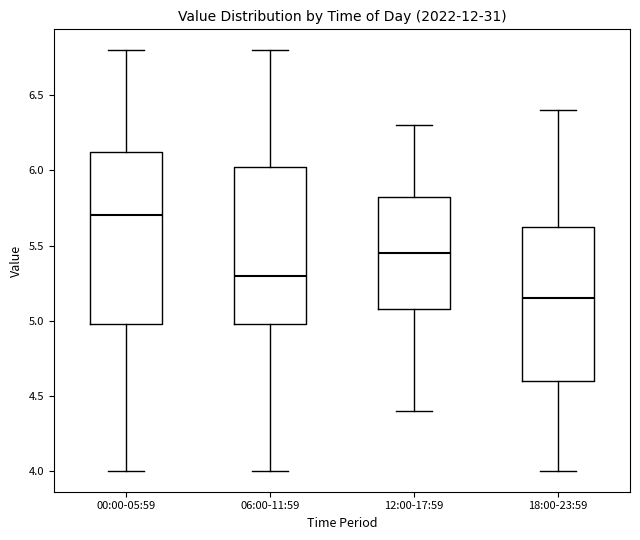

Reading left to right, read every box against the y-axis: the position of its median line, the range the box covers, and the ends of its whiskers. The values are not printed on the chart, so give them approximately, as read against the axis.

00:00-05:59: median 5.70, box 5.00 to 6.15, whiskers 4.00 to 6.80
06:00-11:59: median 5.30, box 5.00 to 6.05, whiskers 4.00 to 6.80
12:00-17:59: median 5.45, box 5.10 to 5.85, whiskers 4.40 to 6.30
18:00-23:59: median 5.15, box 4.60 to 5.65, whiskers 4.00 to 6.40